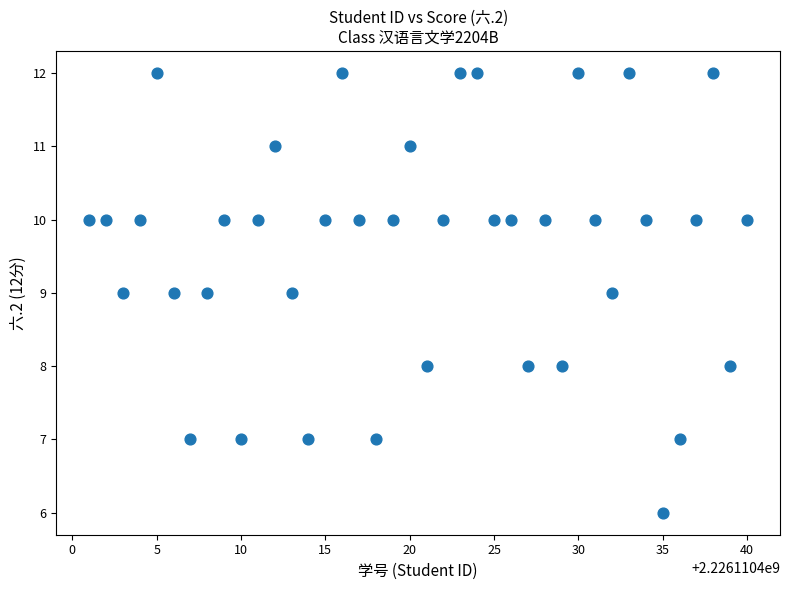

What is the range of X values (max minus min)?

39